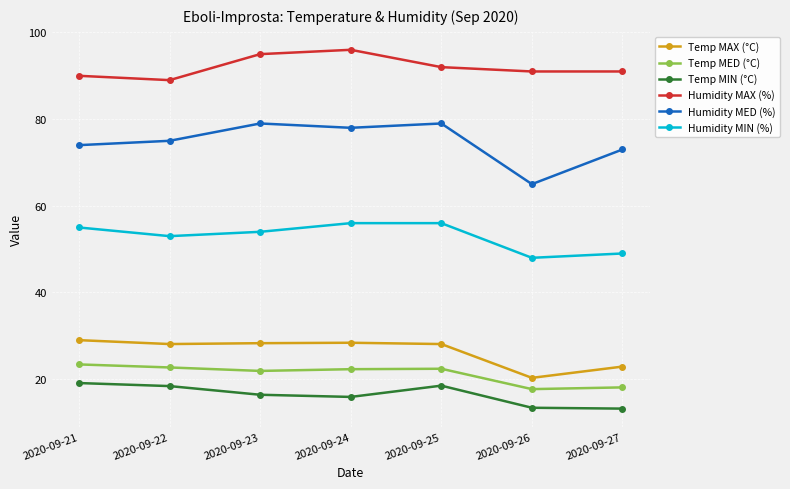

True or false: Temp MAX (°C) has more than 0 points higher than both neighbors.

True